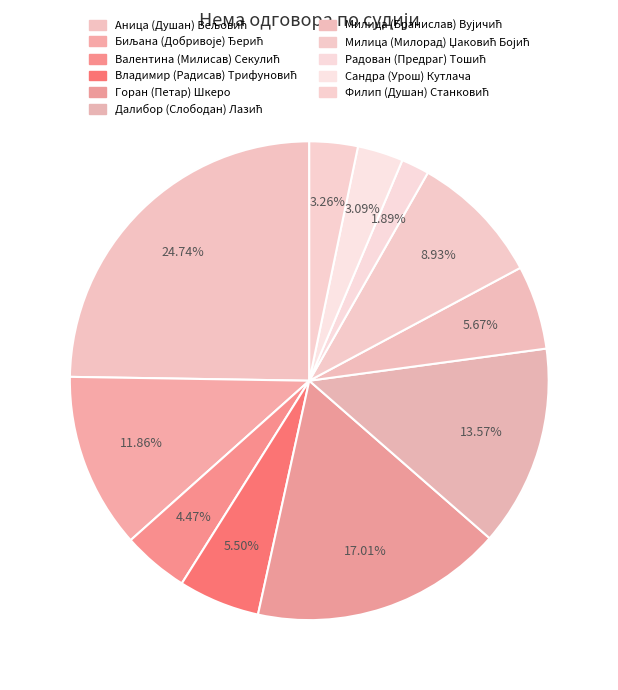

To the nearest percent, what percentage of the pie is Аница (Душан) Вељовић?

25%